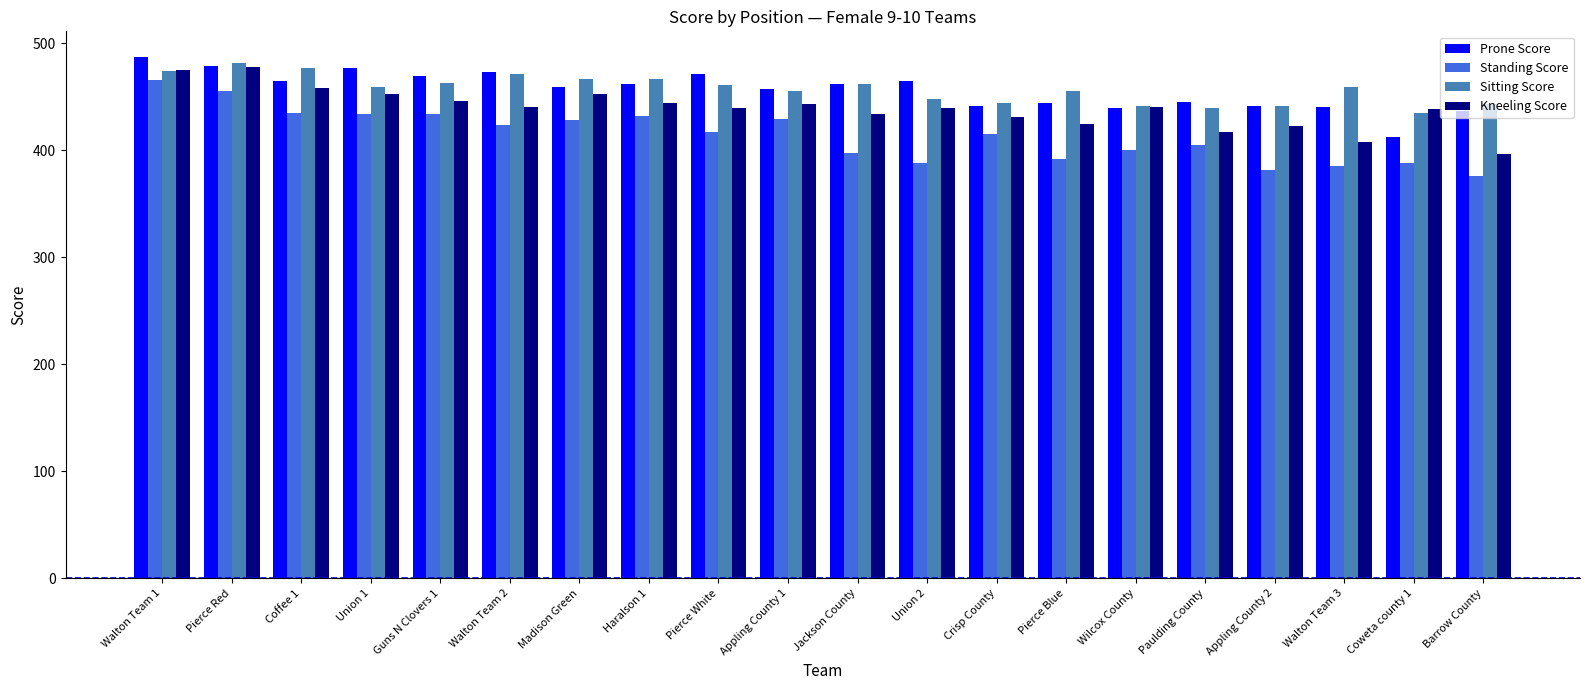

What is the difference between the maximum and minimum values in the Standing Score series?

90